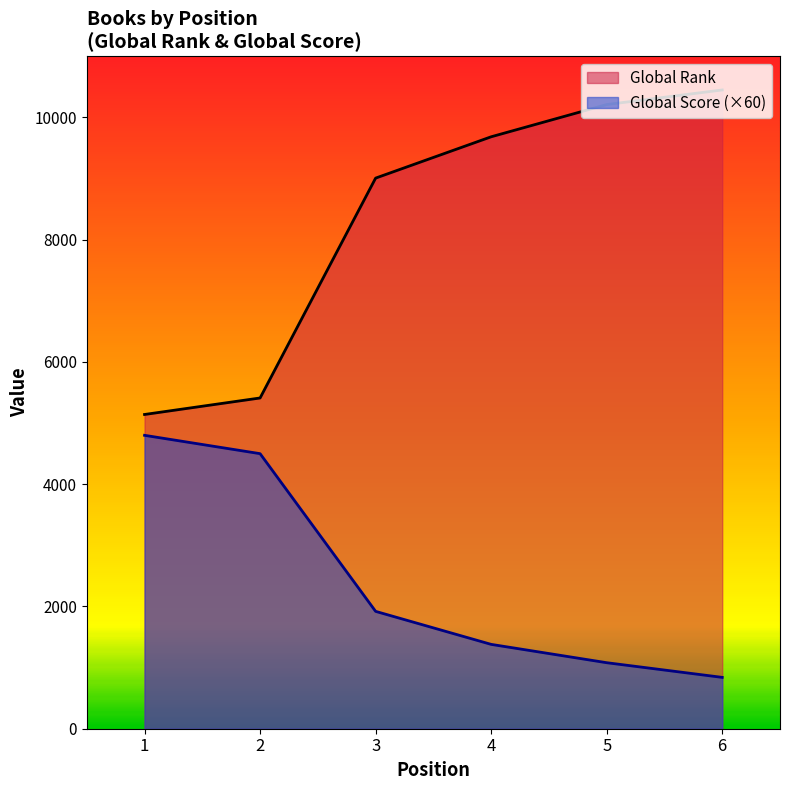

How many data points does each series have?

6